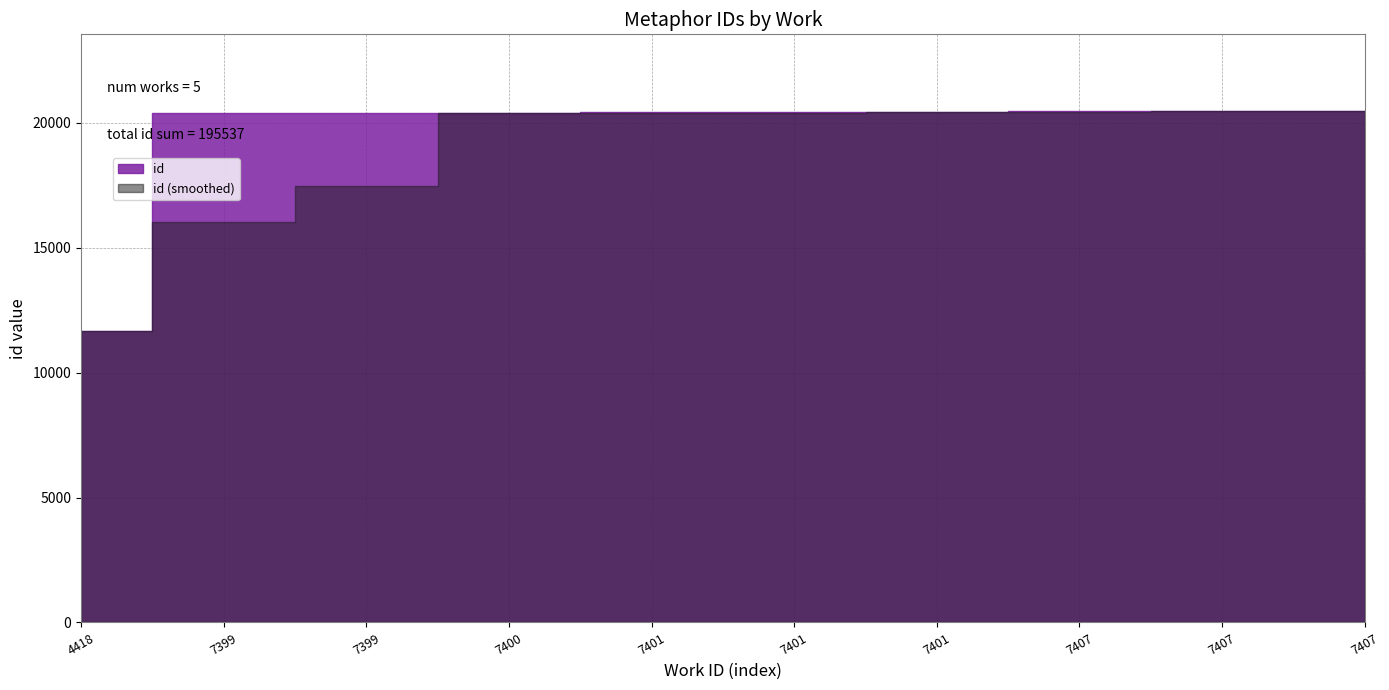

Where does the data first go above 20425?

7401